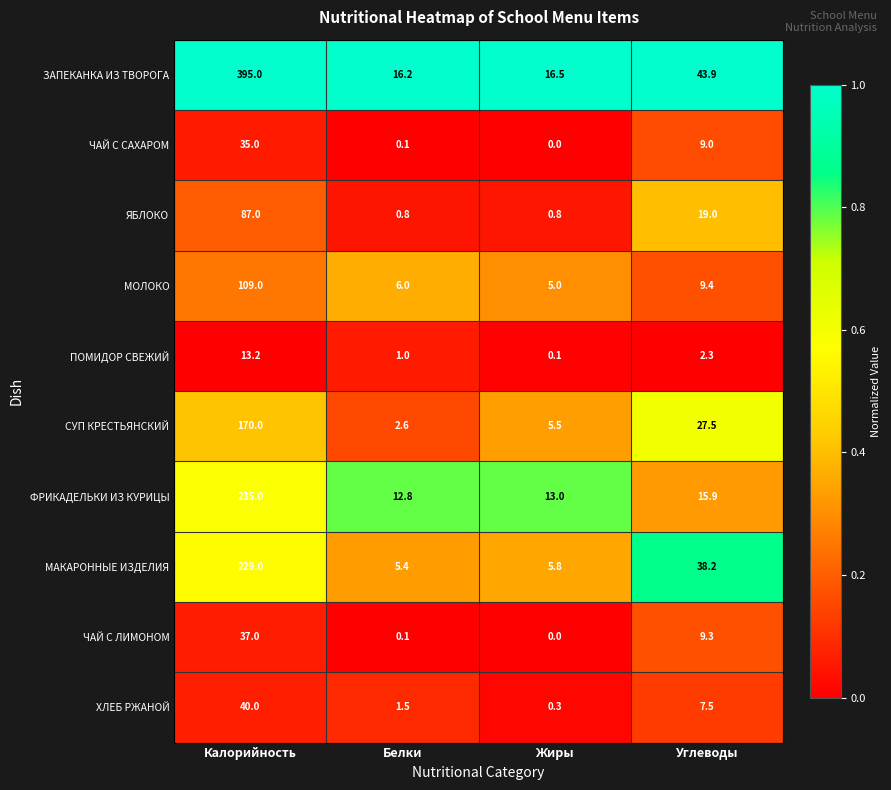

What value does the СУП КРЕСТЬЯНСКИЙ series have at Калорийность?

170.0